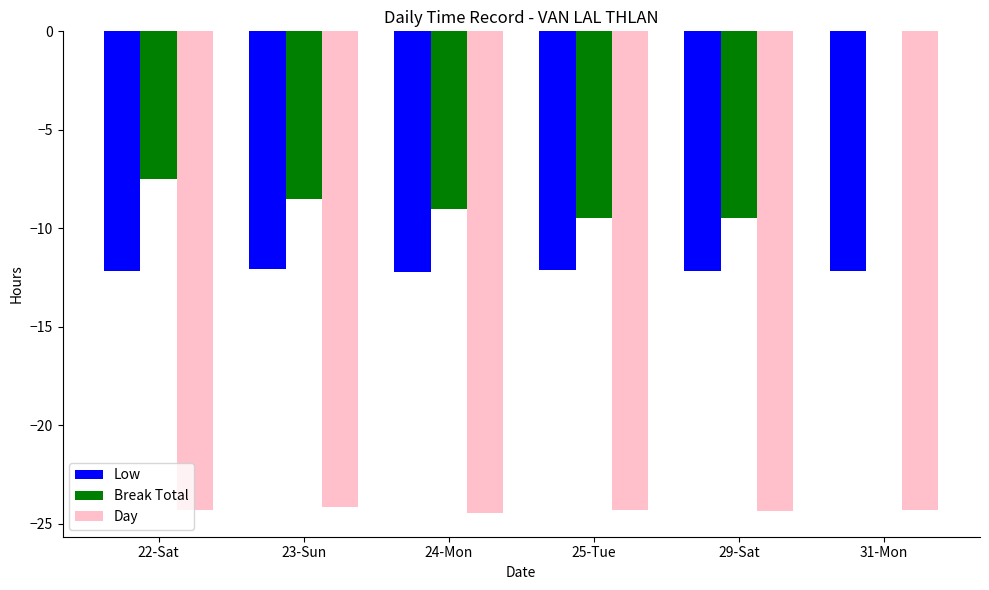

Are the bars grouped side by side (vs. stacked)?

Yes